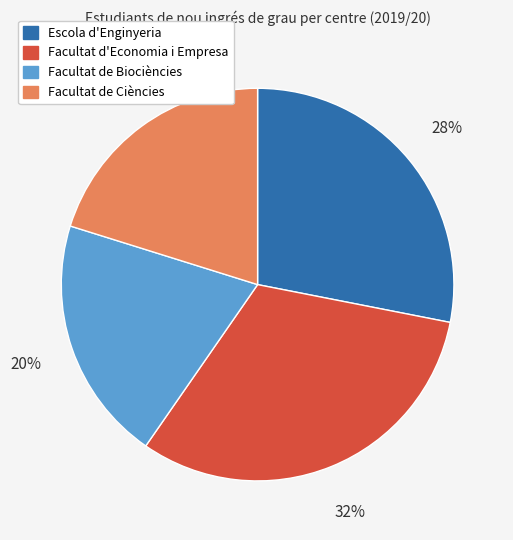

To the nearest percent, what is the average slice percentage?

25%